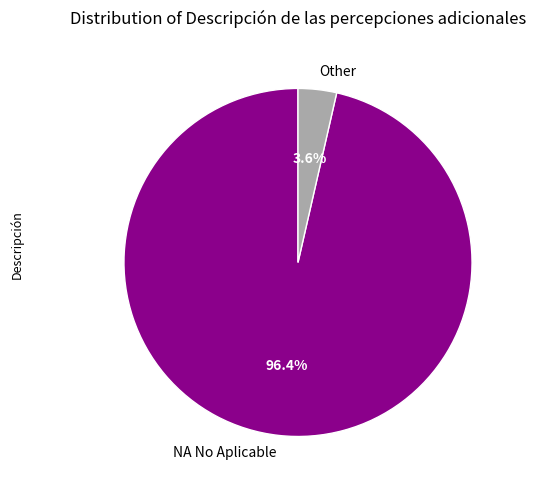

What is the majority slice?

NA No Aplicable